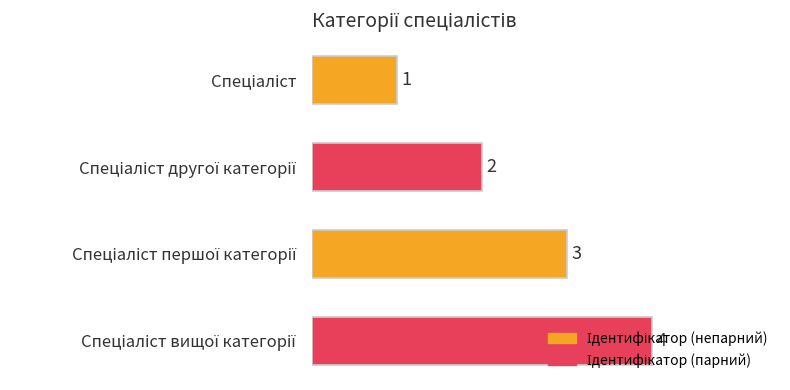

What is the greatest value displayed?

4